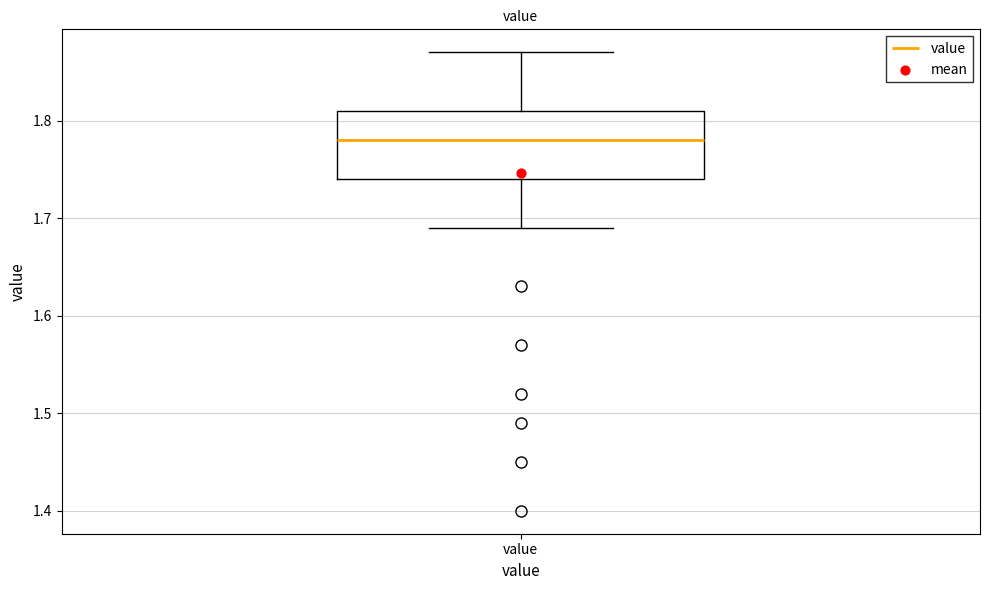

Transcribe this box plot: give where the median line is, the range the box spans, and where the two whiskers end, as read against the y-axis. The values are not printed on the chart, so give them approximately, as read against the axis.

median 1.78, box 1.74 to 1.81, whiskers 1.69 to 1.87